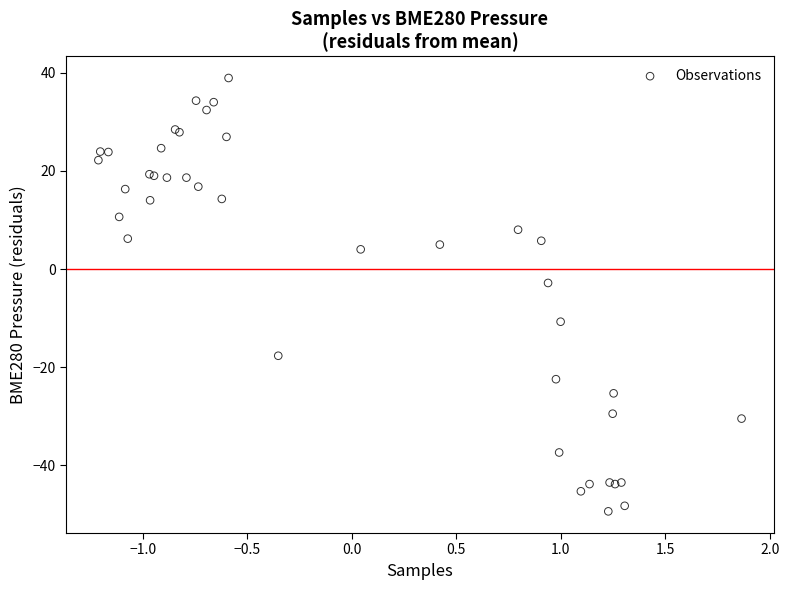

What Y value in the scatter plot is closest to -5?

-2.8